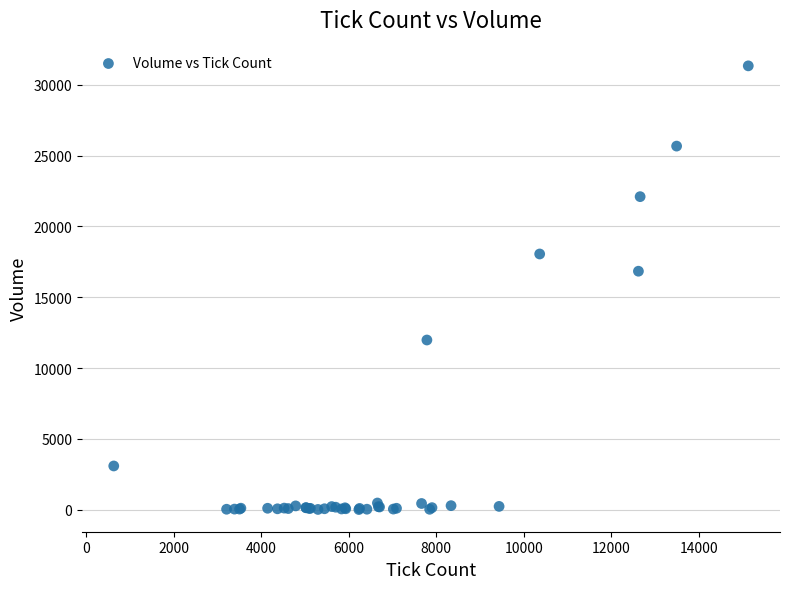

What Y value in the scatter plot is closest to 15673?

16838